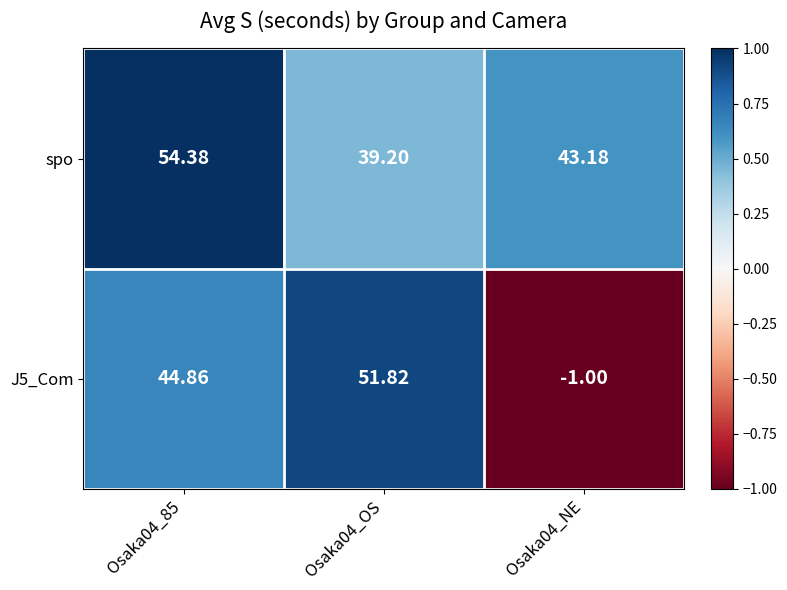

Is the value of J5_Com at Osaka04_NE greater than the value of spo at Osaka04_85?

No